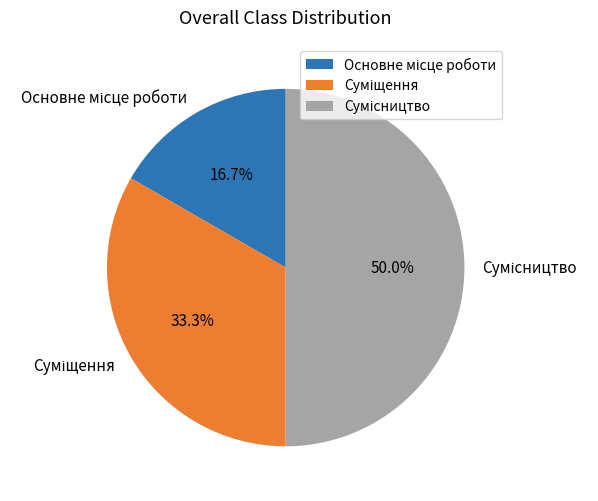

Rank the categories by value from highest to lowest.

Сумісництво, Суміщення, Основне місце роботи